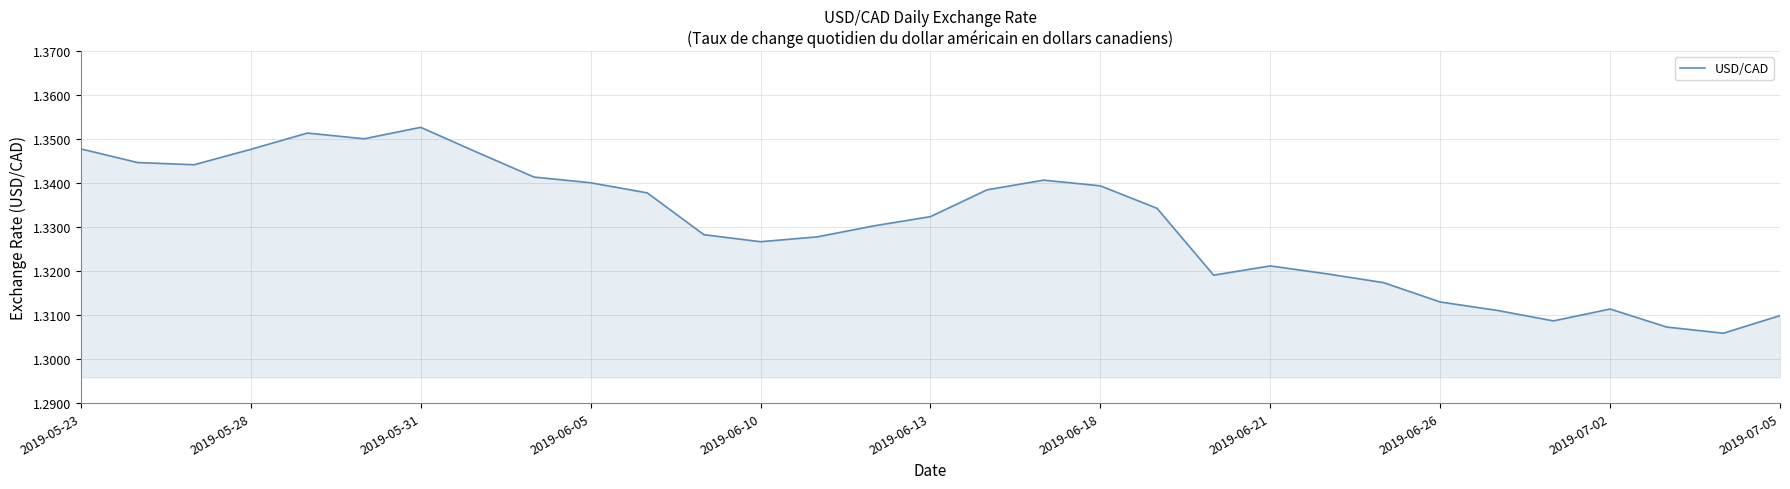

What is the value of the 16th point from the left?

1.3